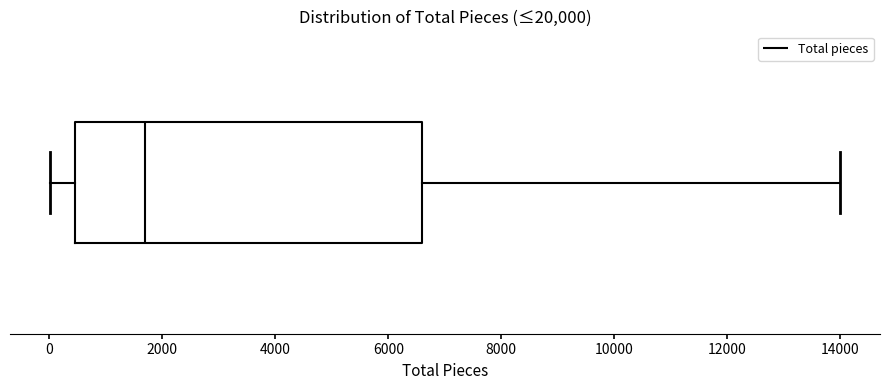

Where is the right edge of the box on the x-axis? The values are not printed on the chart, so give them approximately, as read against the axis.

6600